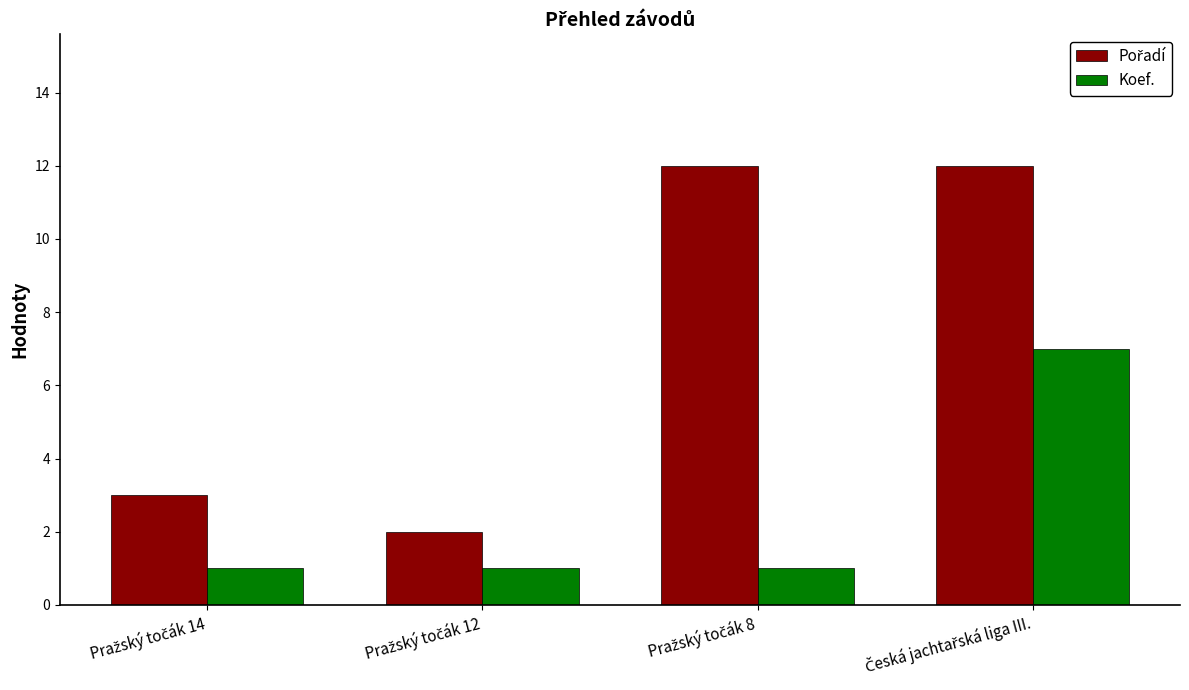

What is the sum of all Koef. values?

10